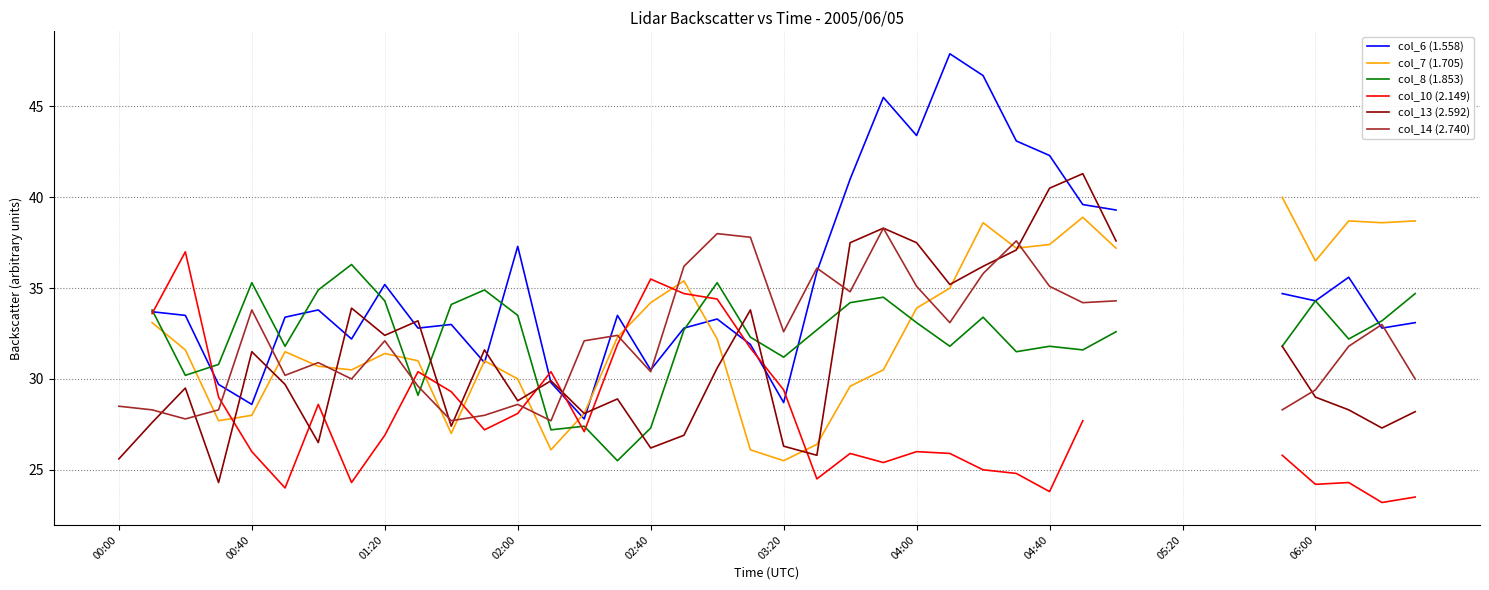

In col_10 (2.149), how many points are lower than both neighbors (excluding endpoints)?

9